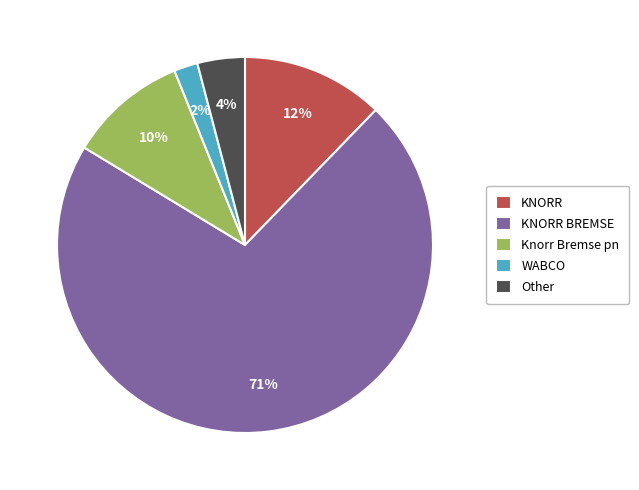

Which has a higher value, Knorr Bremse pn or WABCO?

Knorr Bremse pn